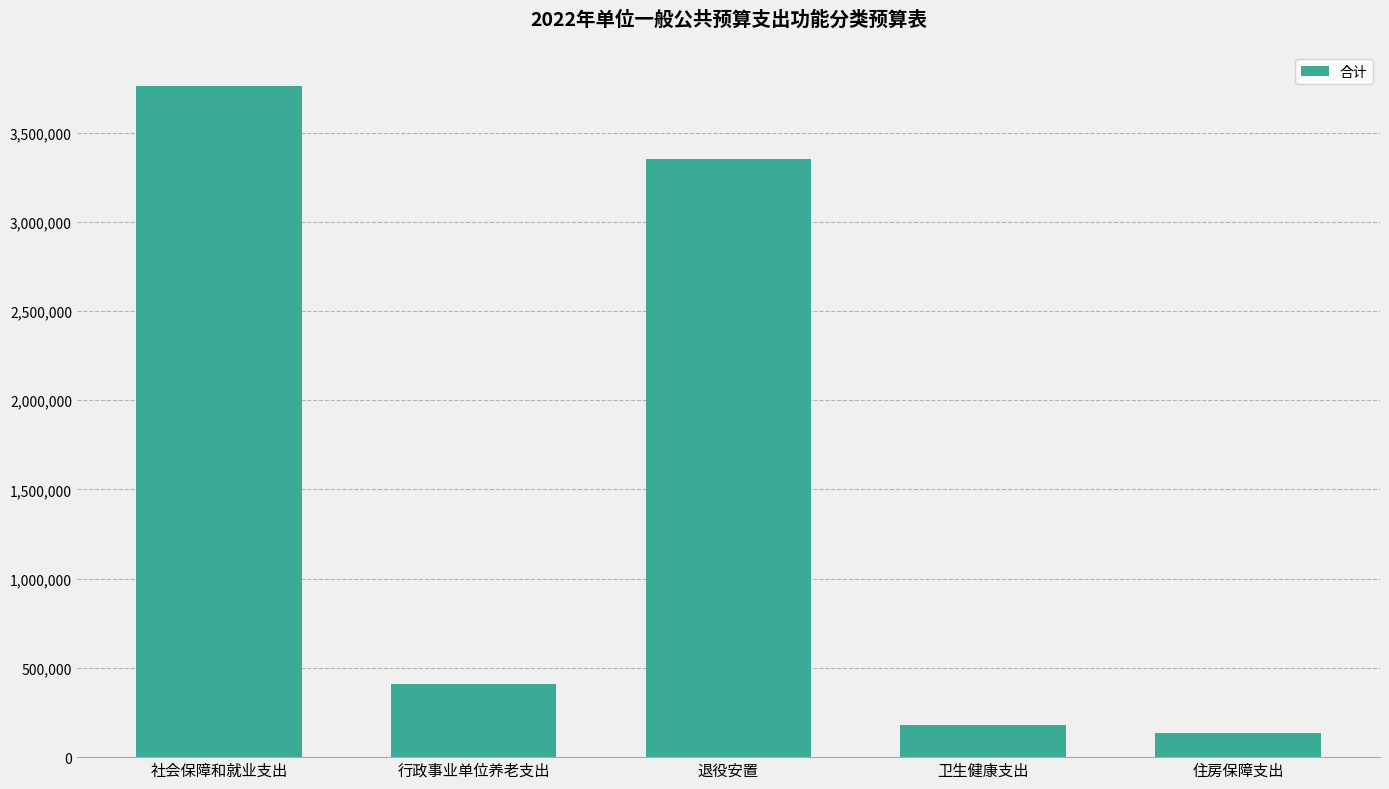

How many bars are there in total?

5